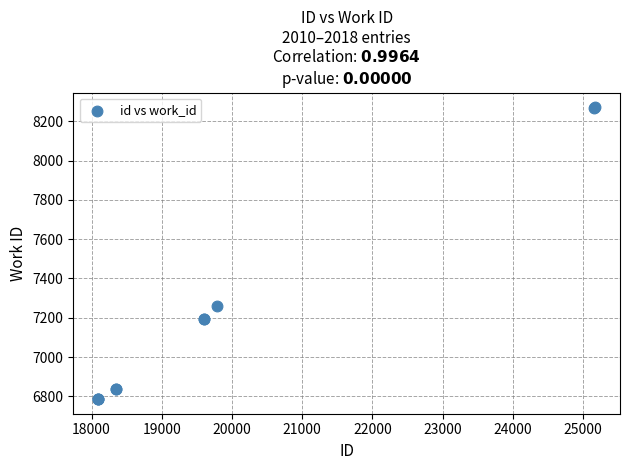

What Y value in the scatter plot is closest to 7529?

7258